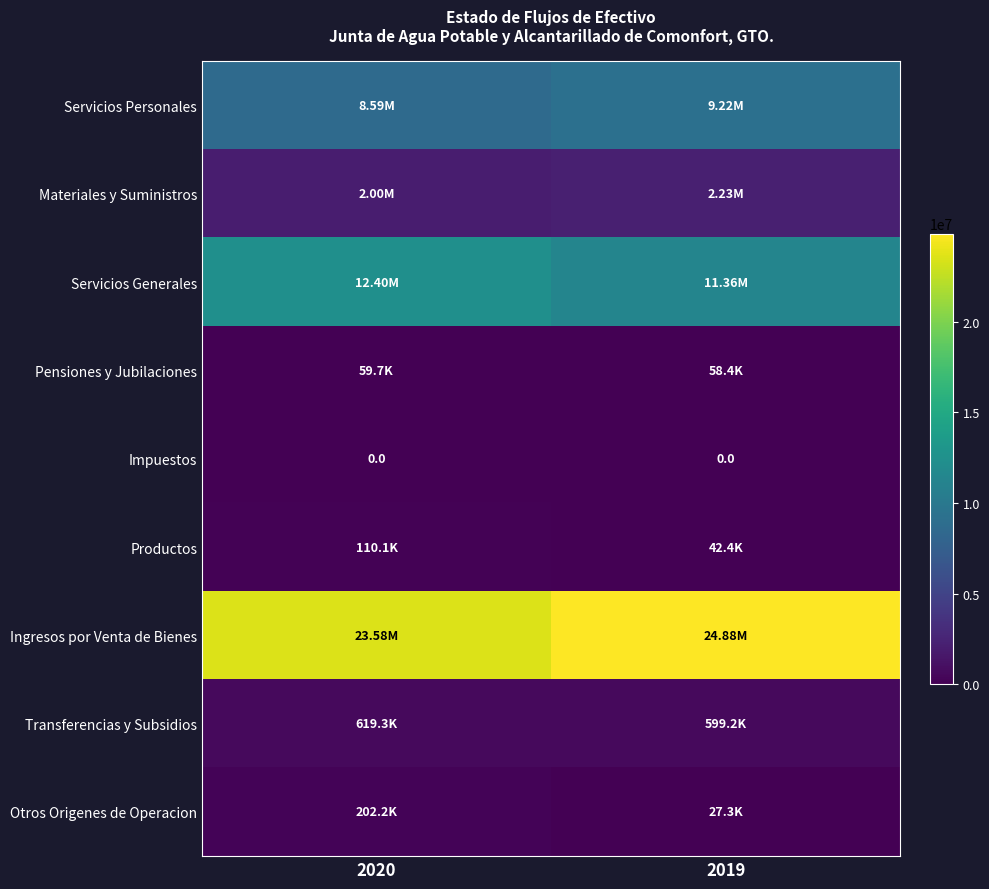

At 2019, list the series in order from smallest to largest.

Impuestos, Otros Origenes de Operacion, Productos, Pensiones y Jubilaciones, Transferencias y Subsidios, Materiales y Suministros, Servicios Personales, Servicios Generales, Ingresos por Venta de Bienes